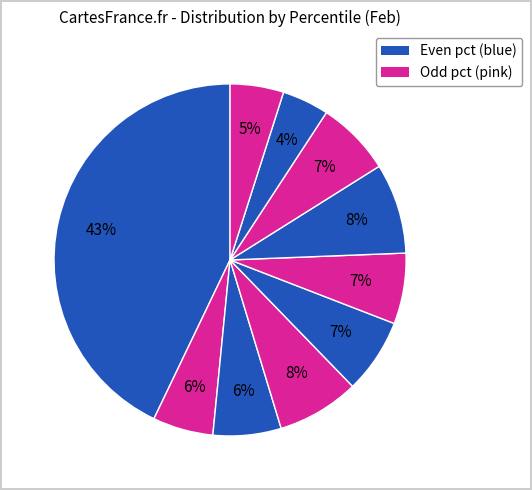

How many slices are in this pie chart?

10